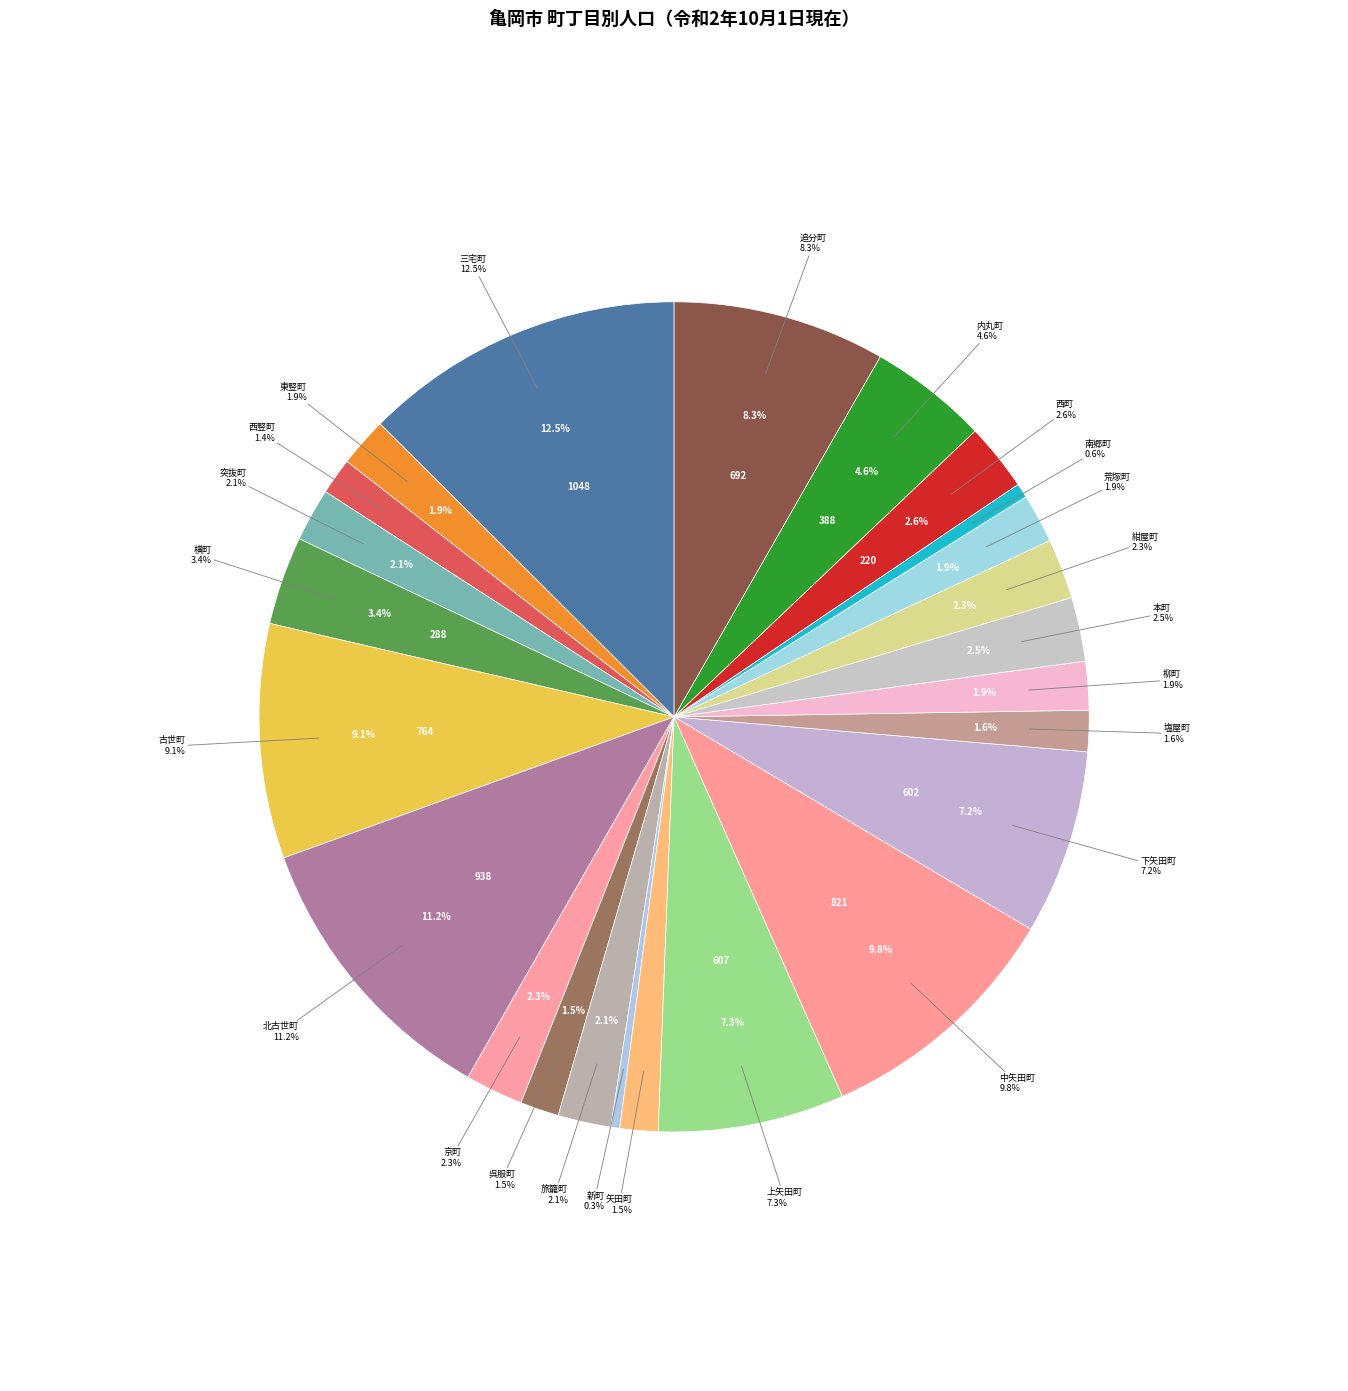

What is the ratio of the value at 塩屋町 to the value at 荒塚町?

0.8